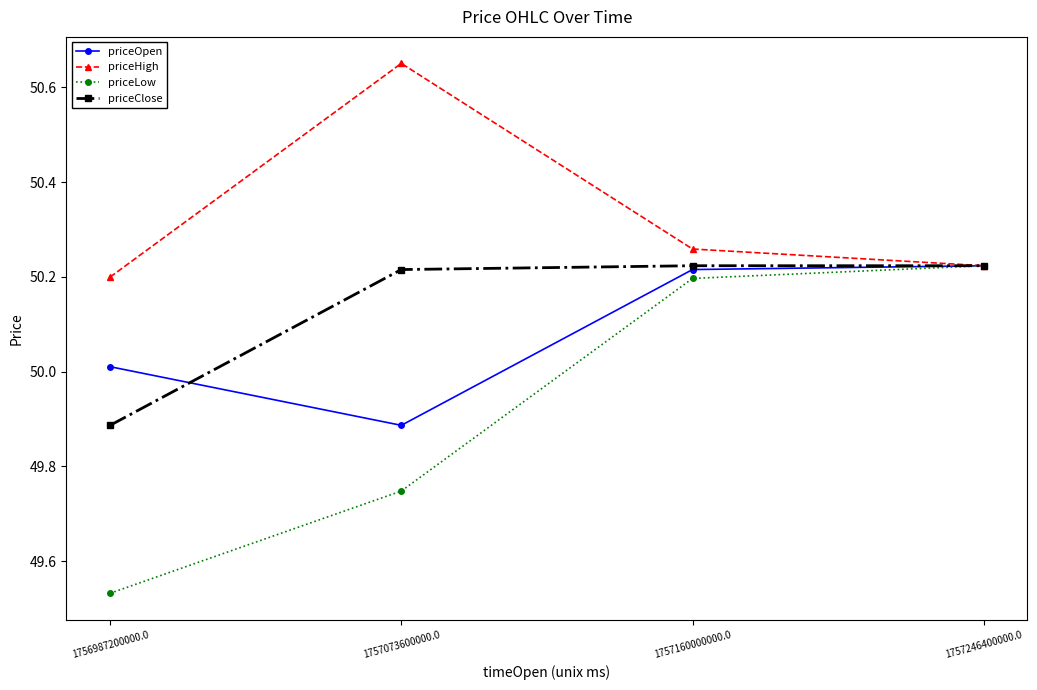

Is the value of priceOpen at 1757160000000.0 greater than the value of priceClose at 1756987200000.0?

Yes